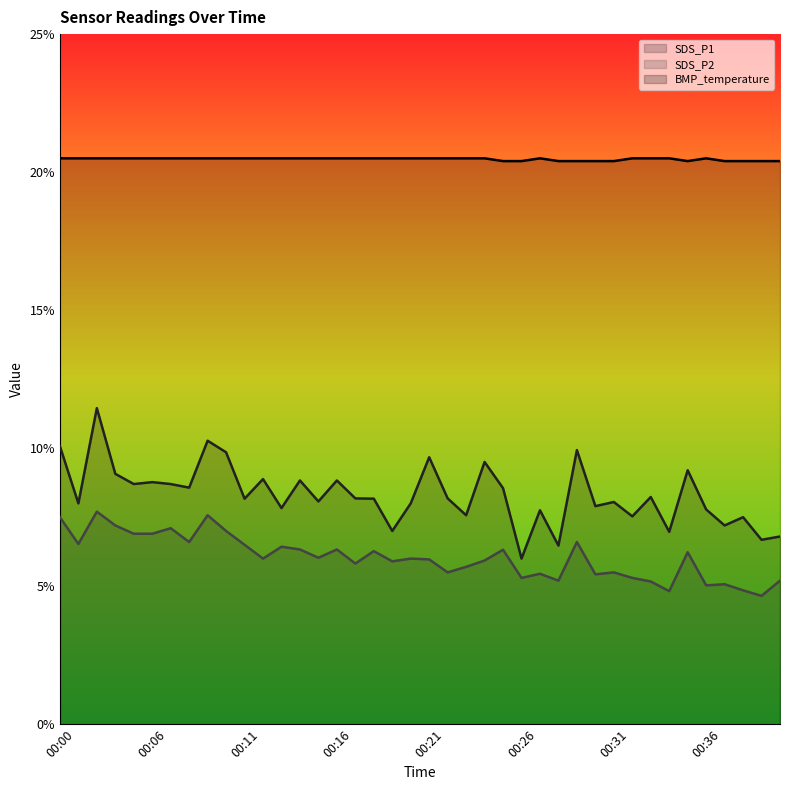

Does the chart have visible grid lines?

No